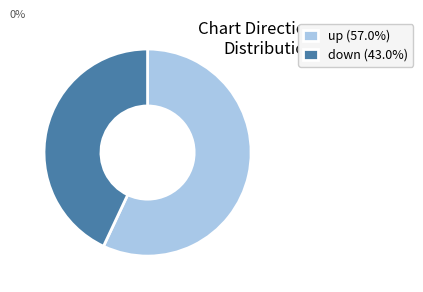

Do up (57.0%) and down (43.0%) together represent more than half of the pie?

Yes